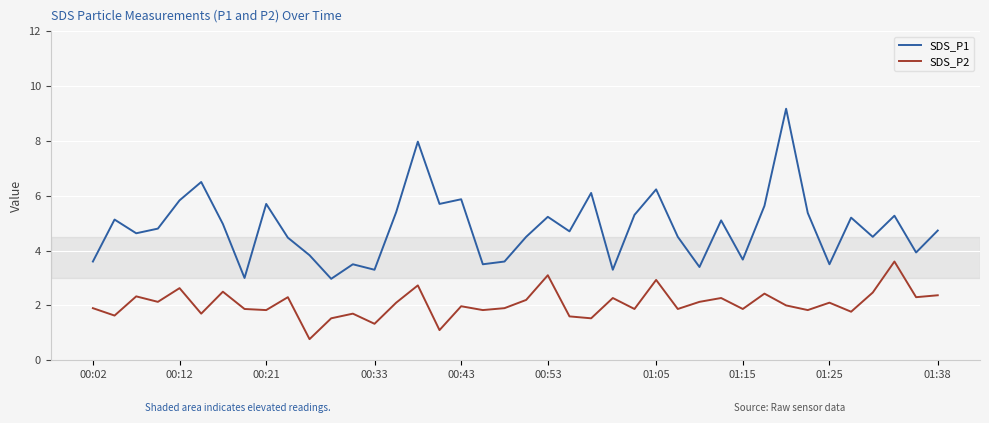

Which series has the largest total across all categories?

SDS_P1